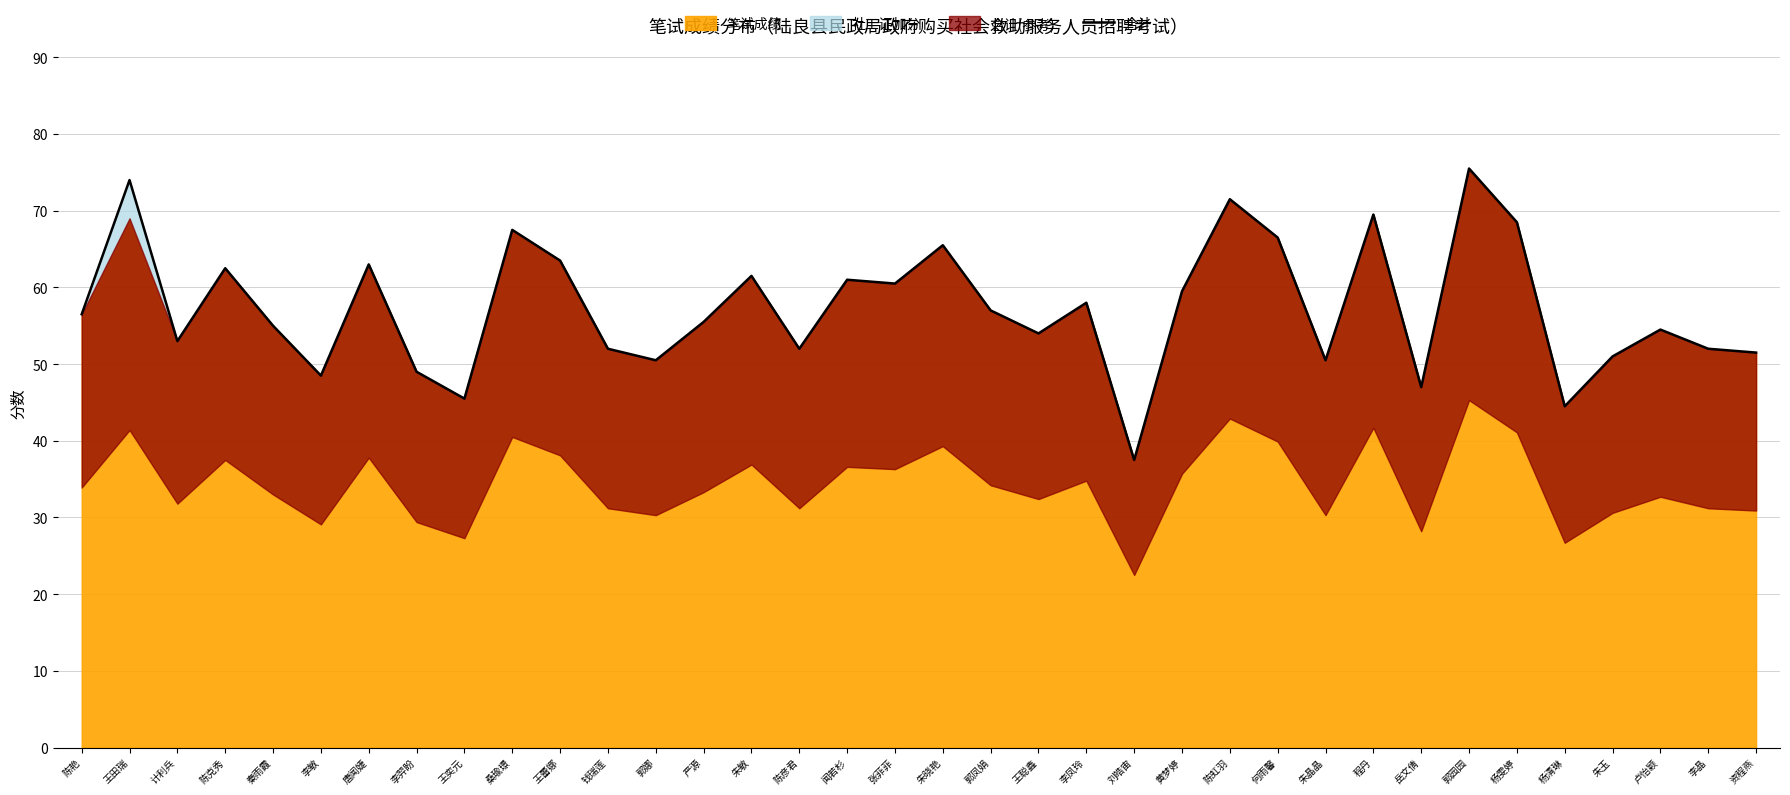

What is the difference between the values at 王蕾娜 and 李晶?

11.5